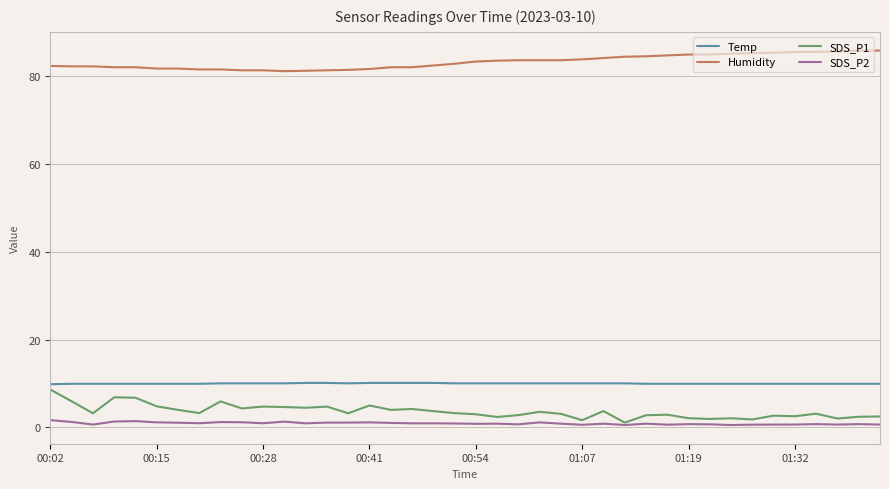

True or false: Humidity and SDS_P1 intersect in this chart.

False